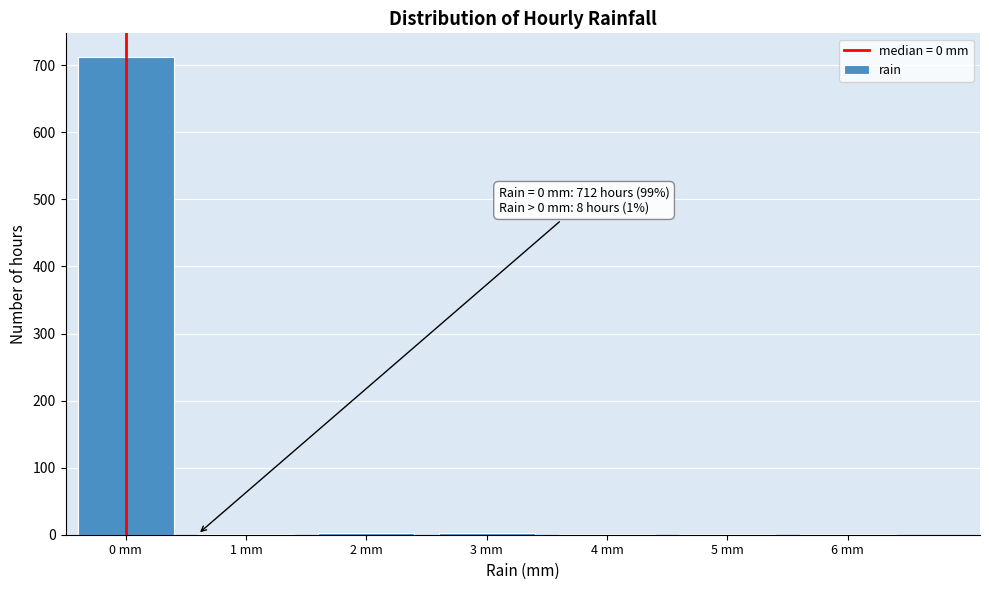

True or false: the data shows 496 at 0 mm.

False